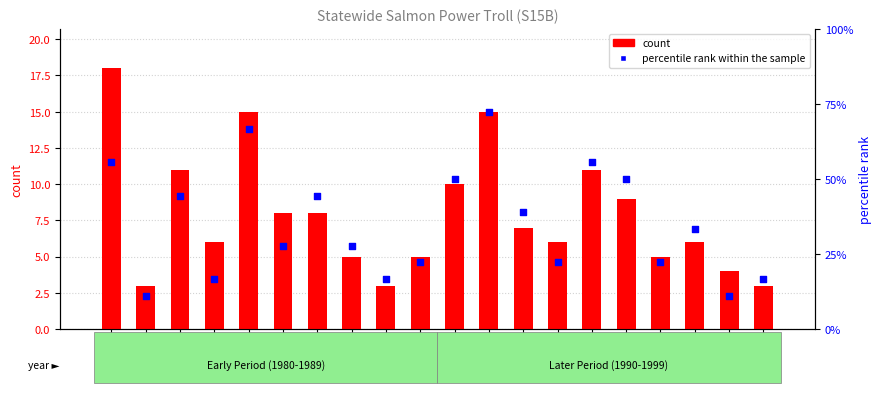

Which series has the largest total across all categories?

percentile rank within the sample